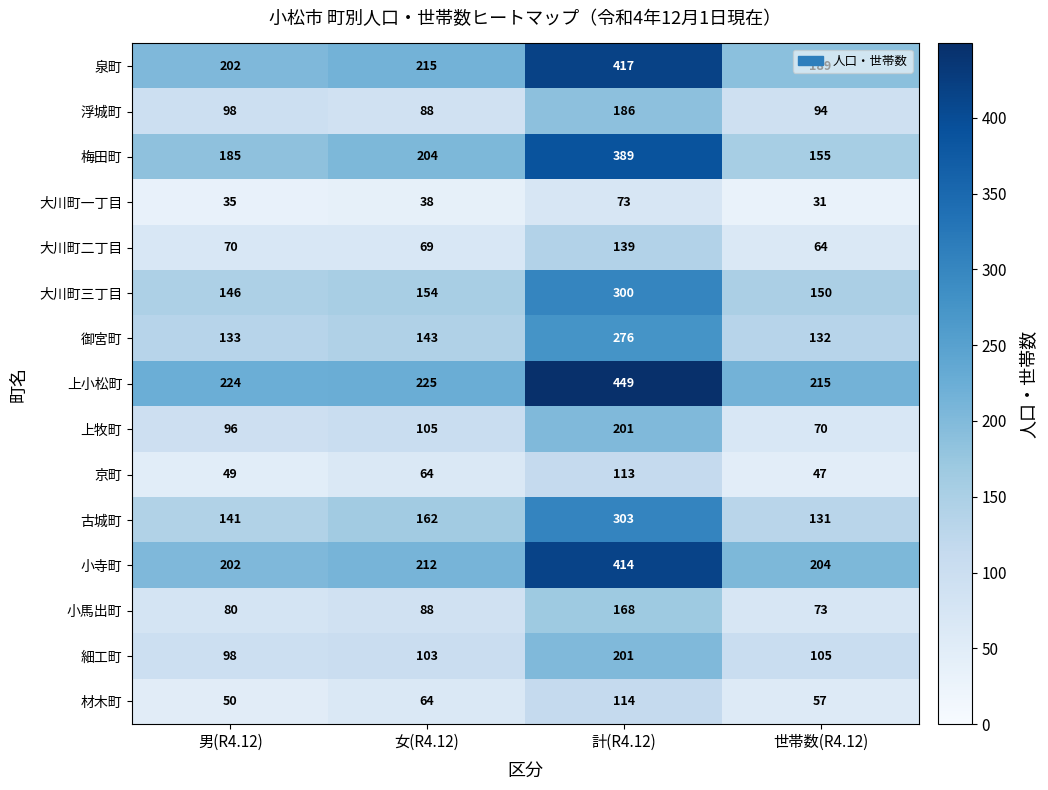

Which series changed the most between 男(R4.12) and 世帯数(R4.12)?

梅田町